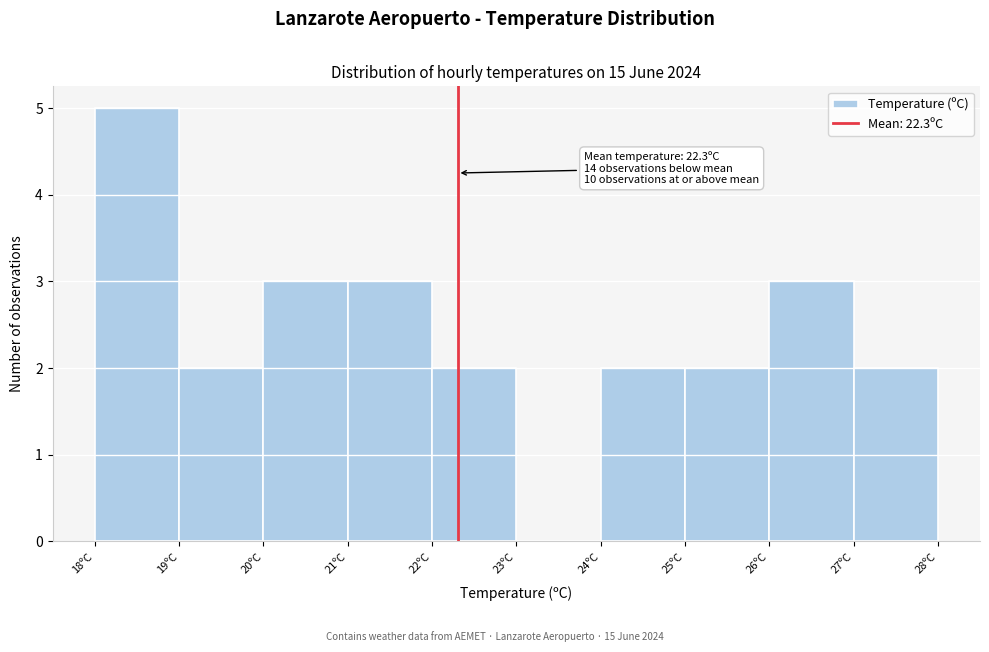

Which range on the x-axis has the tallest bar?

18 to 19